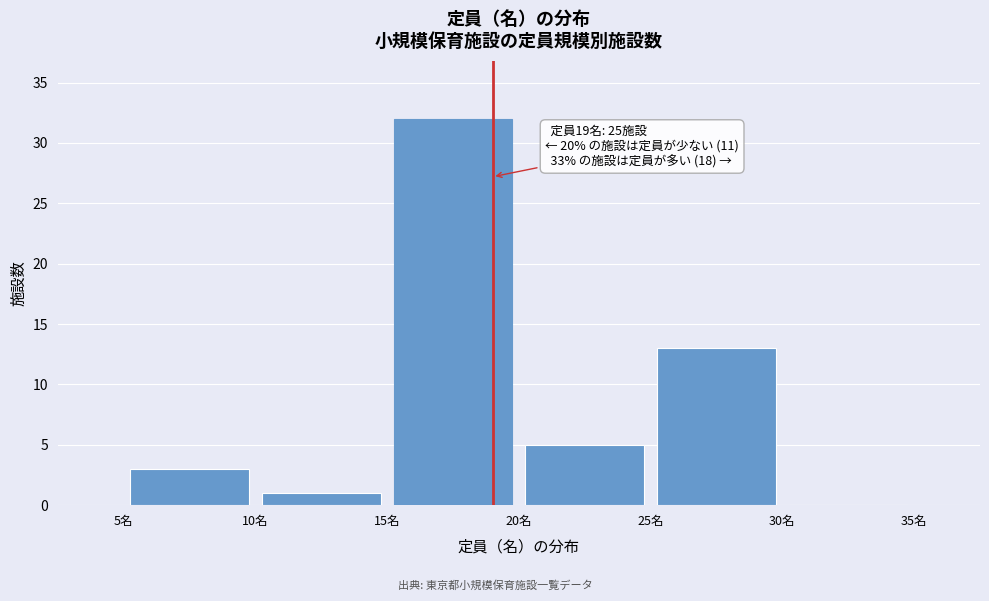

Which range on the x-axis has the tallest bar?

15 to 20